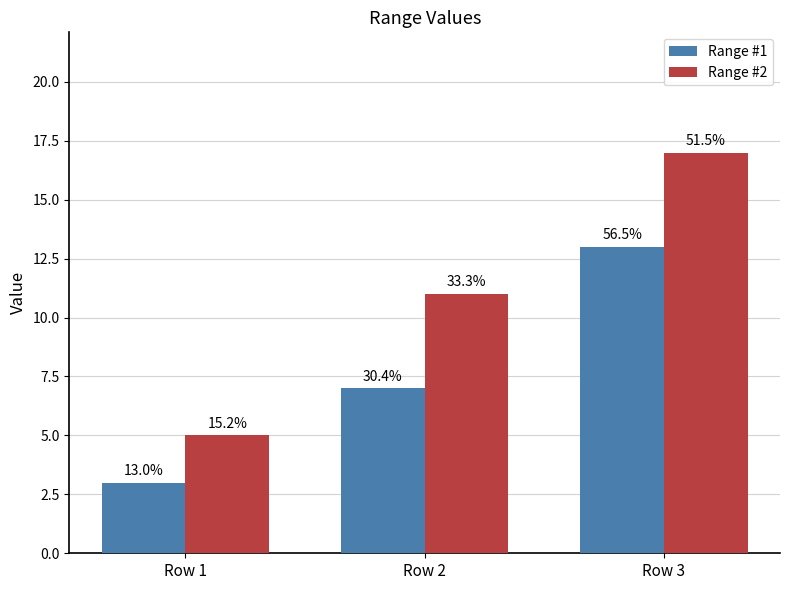

What is the approximate value of Range #1 at Row 2, to the nearest 10?

10